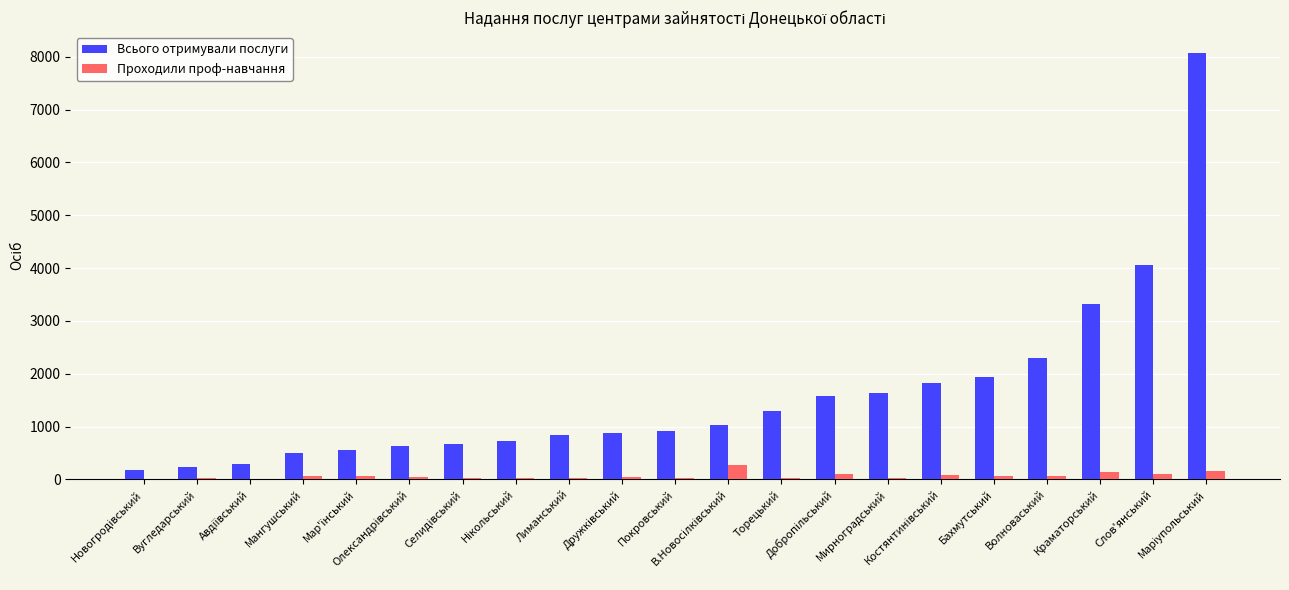

Which series has the largest range (max minus min)?

Всього отримували послуги